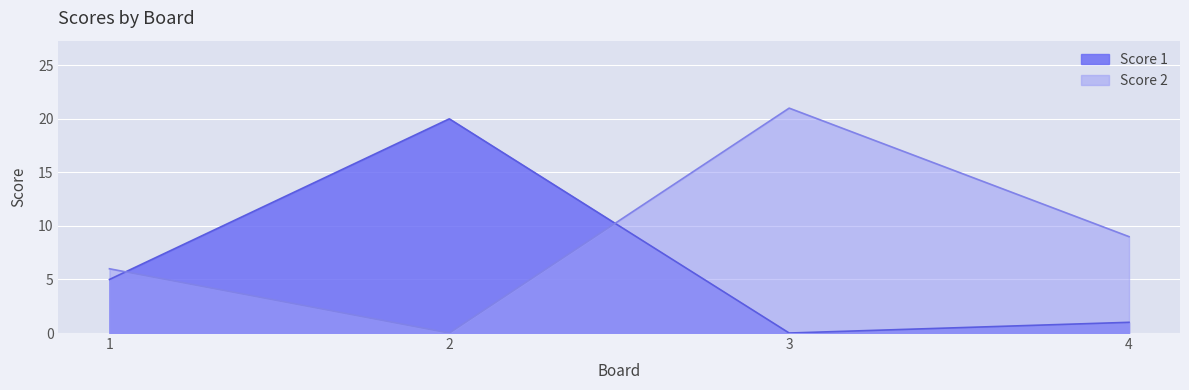

How many lines are shown in the chart?

2